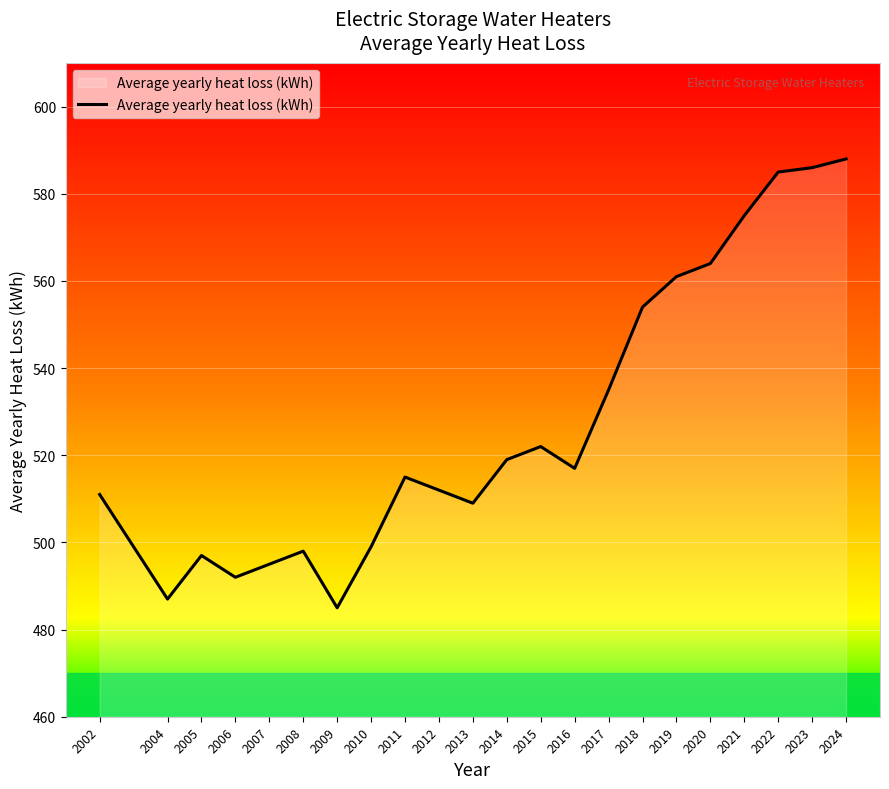

What is the change in value from 2015 to 2018?

+32